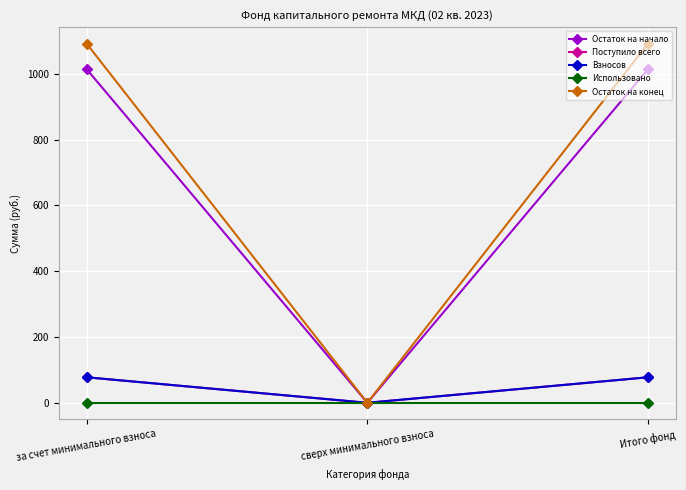

List the labels in order of Взносов value, largest first.

за счет минимального взноса, Итого фонд, сверх минимального взноса